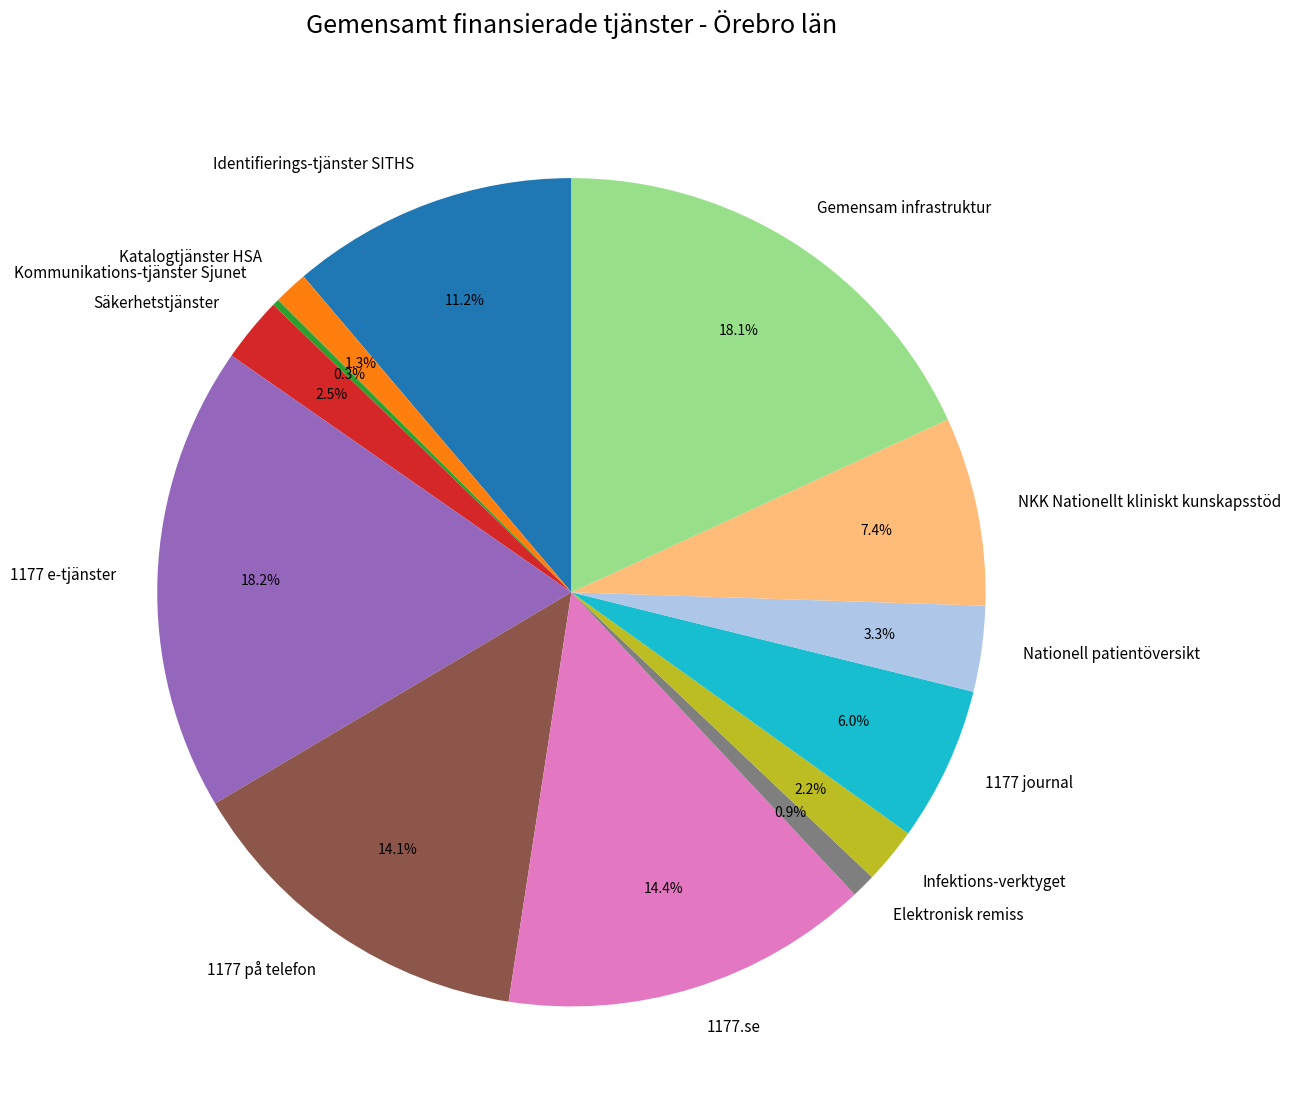

To the nearest percent, what portion does Infektions-verktyget represent?

2%